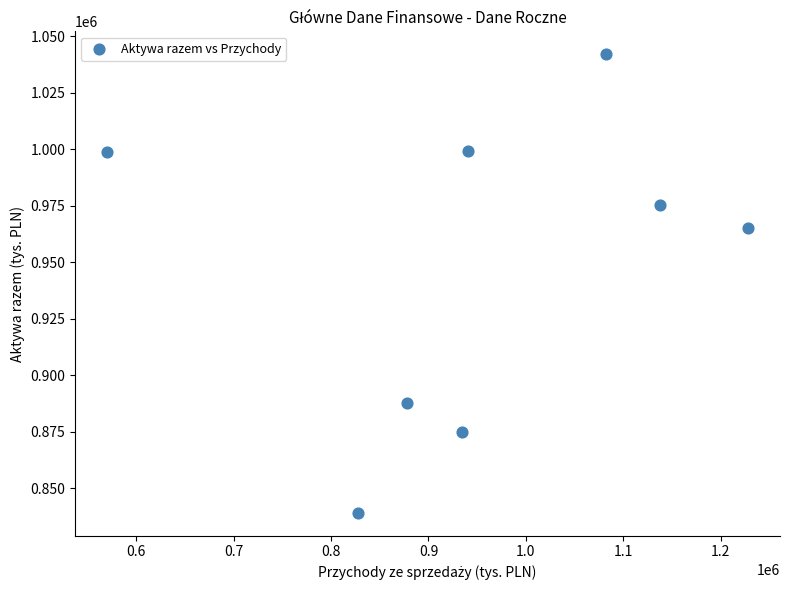

What is the average Y value?

947805